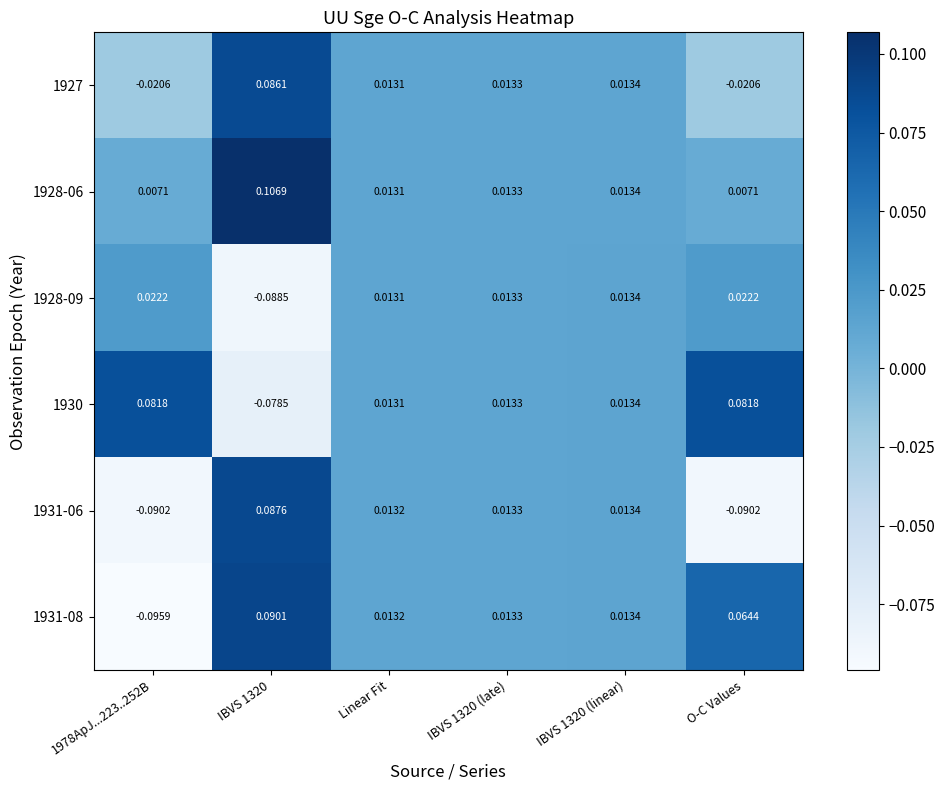

How many values in 1928-09 are below zero?

1